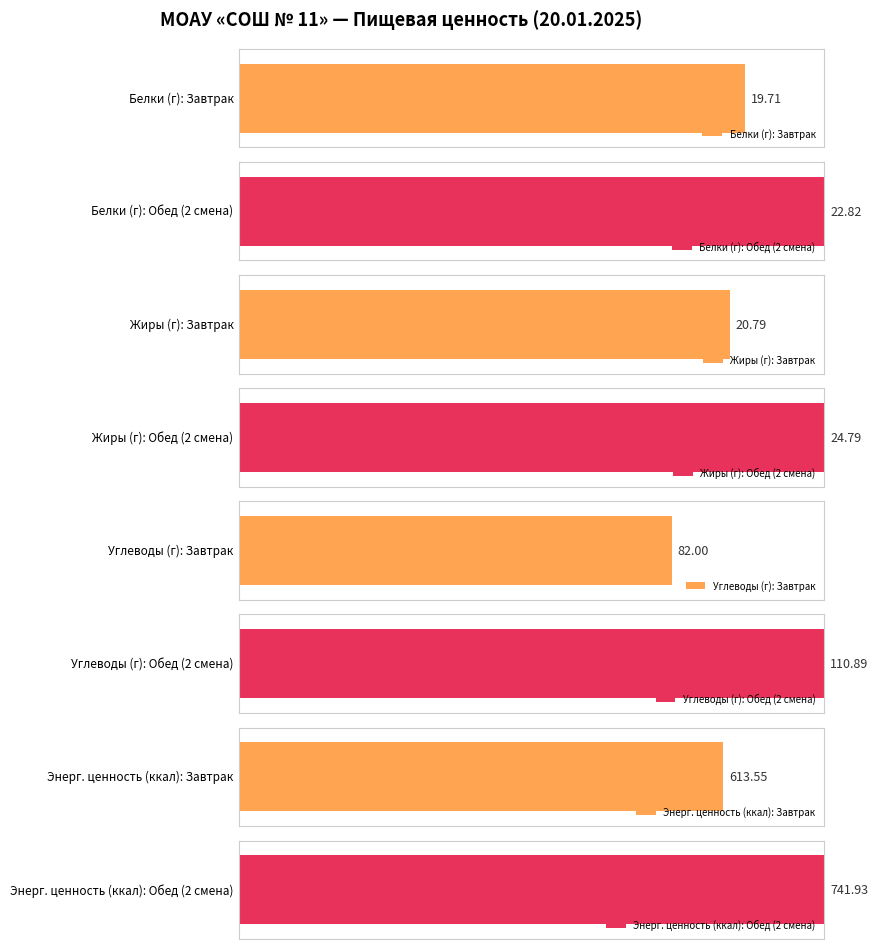

Is it true that Жиры equals 20.8 at Завтрак?

True